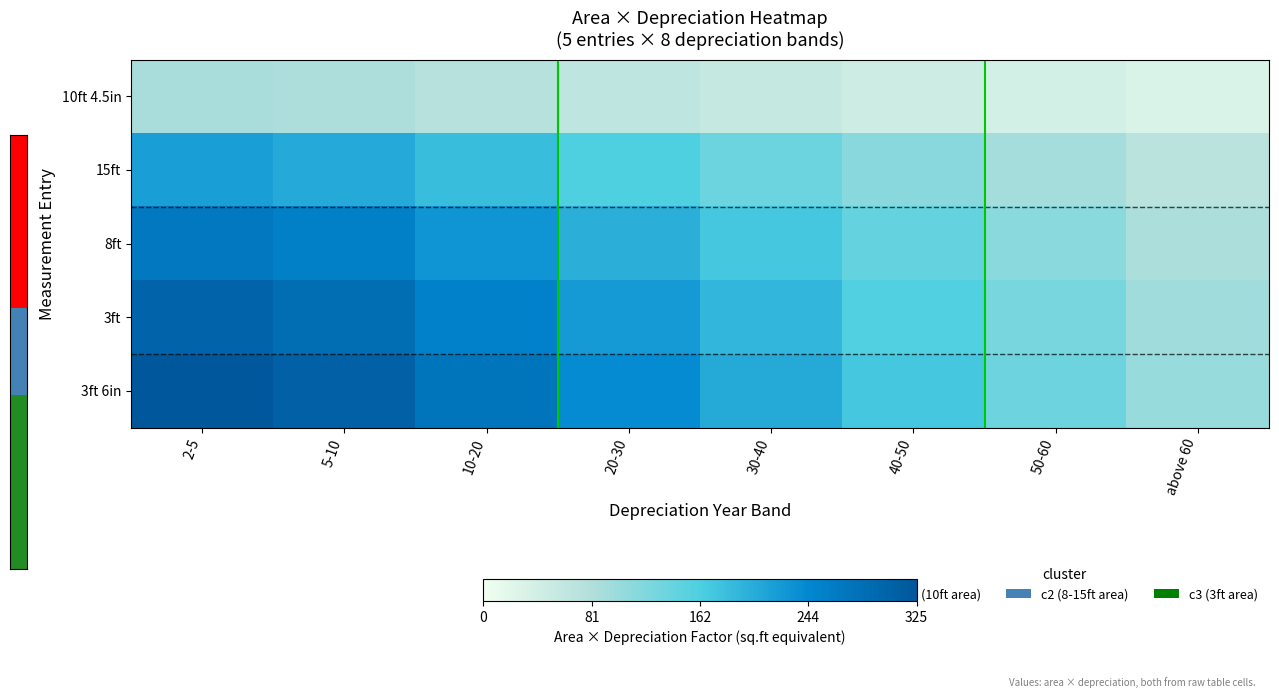

Count the number of categories in the chart.

8